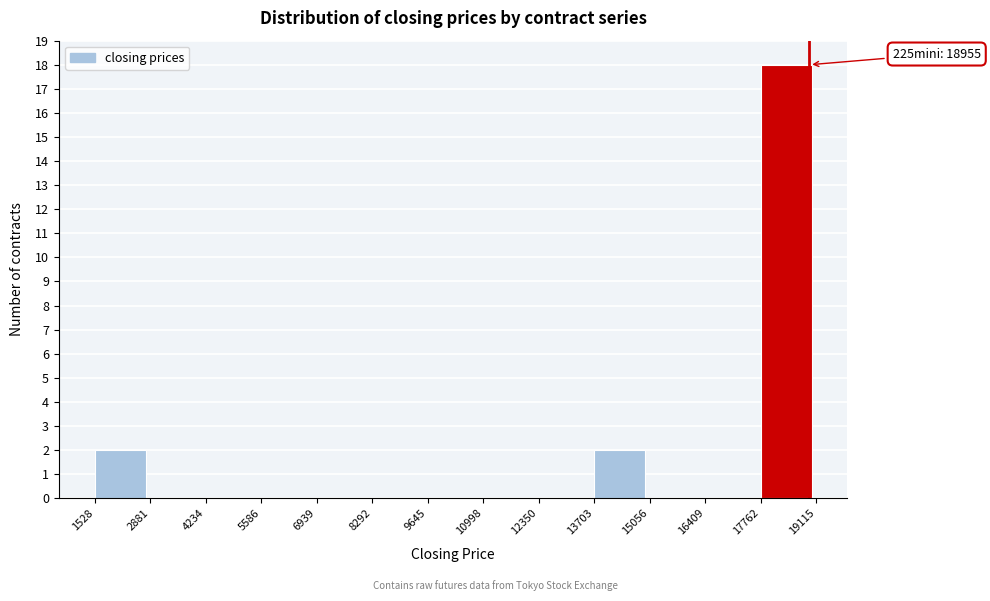

Over which range of the x-axis is the bar tallest?

17762 to 19115